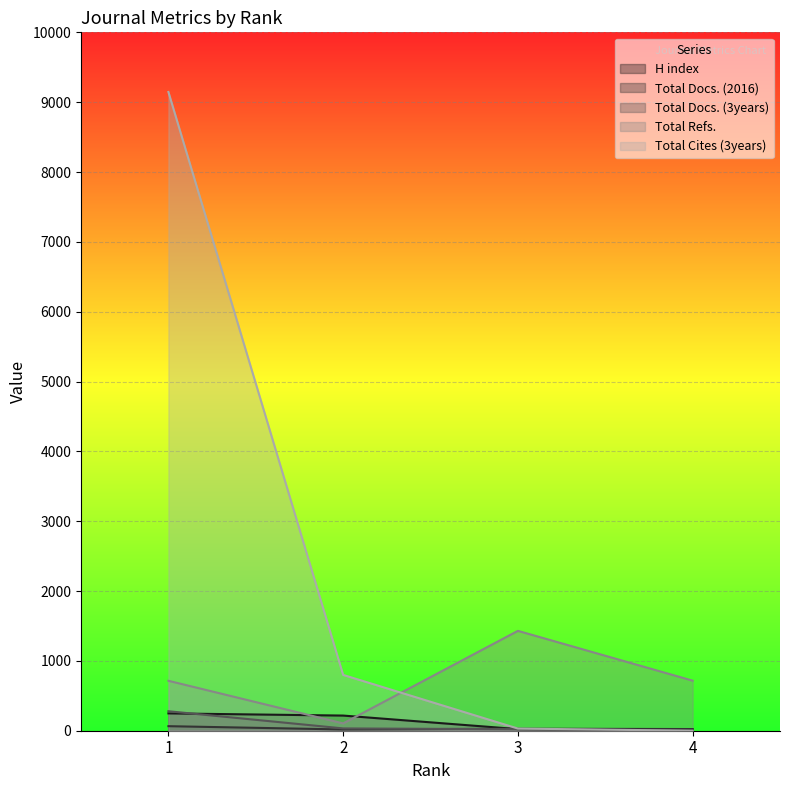

What are all the series names shown in the legend?

H index, Total Docs. (2016), Total Docs. (3years), Total Refs., Total Cites (3years)